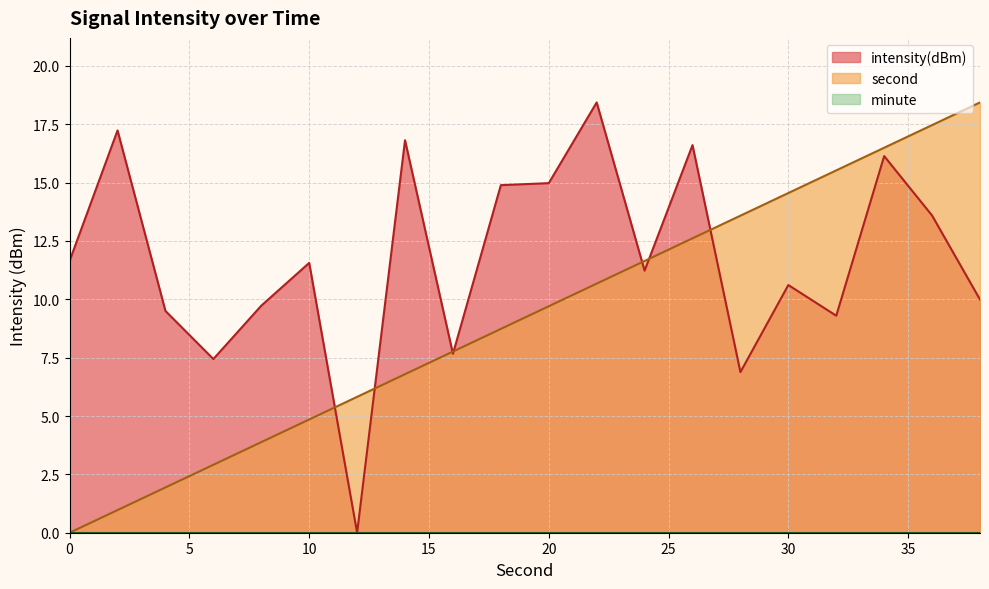

What is the difference between the second highest and minimum values in the intensity(dBm) series?

17.2